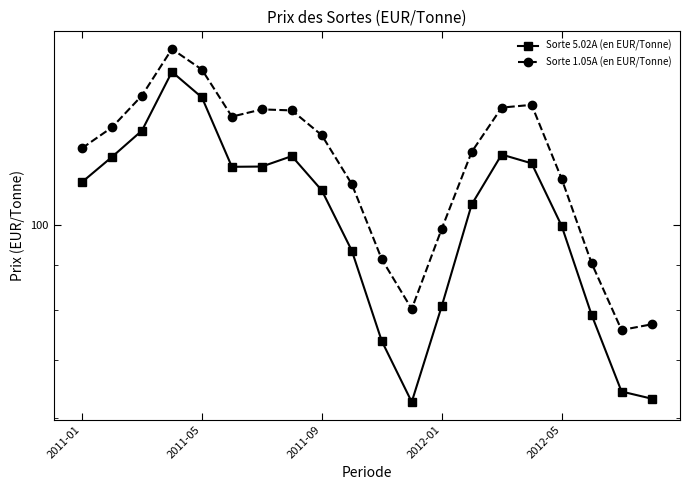

How many data points does each series have?

20